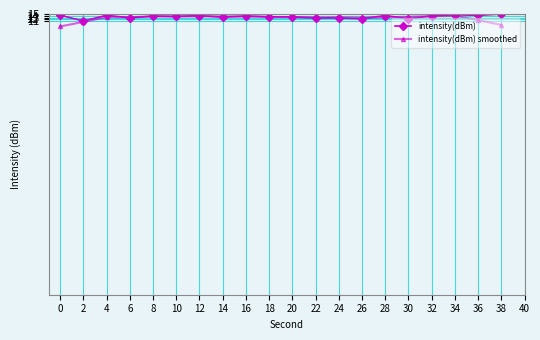

What is the total value across all series at 18?

26.7